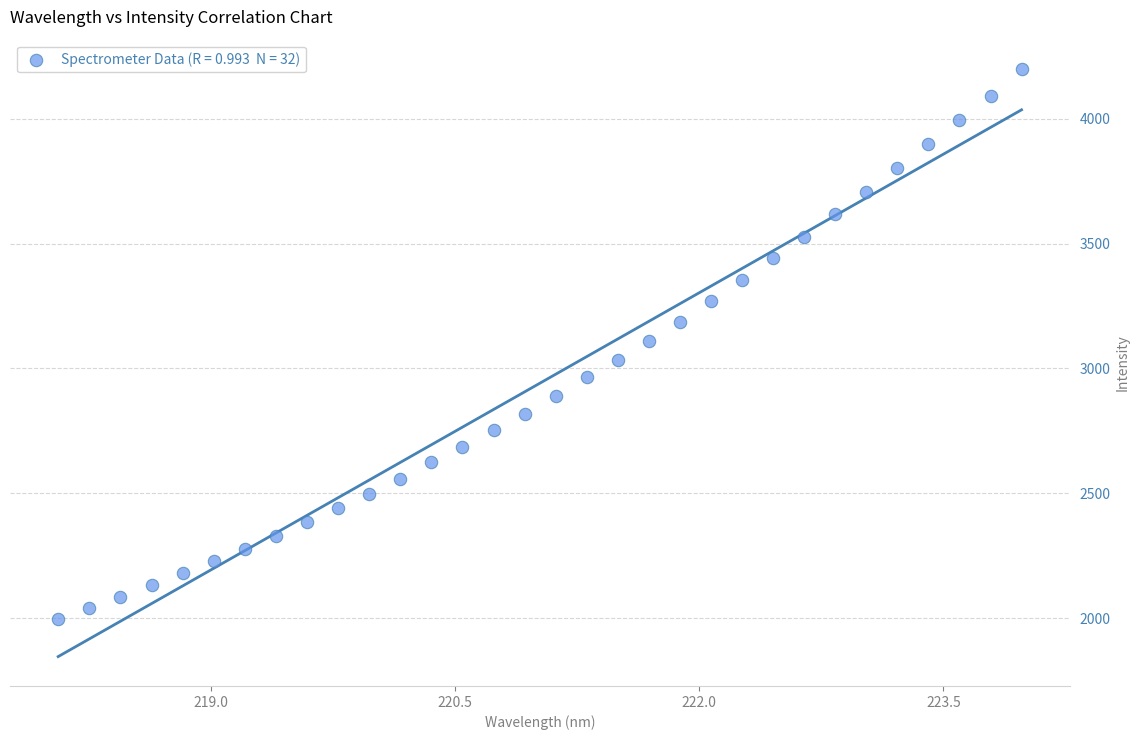

What is the range of Y values (max minus min)?

2203.4